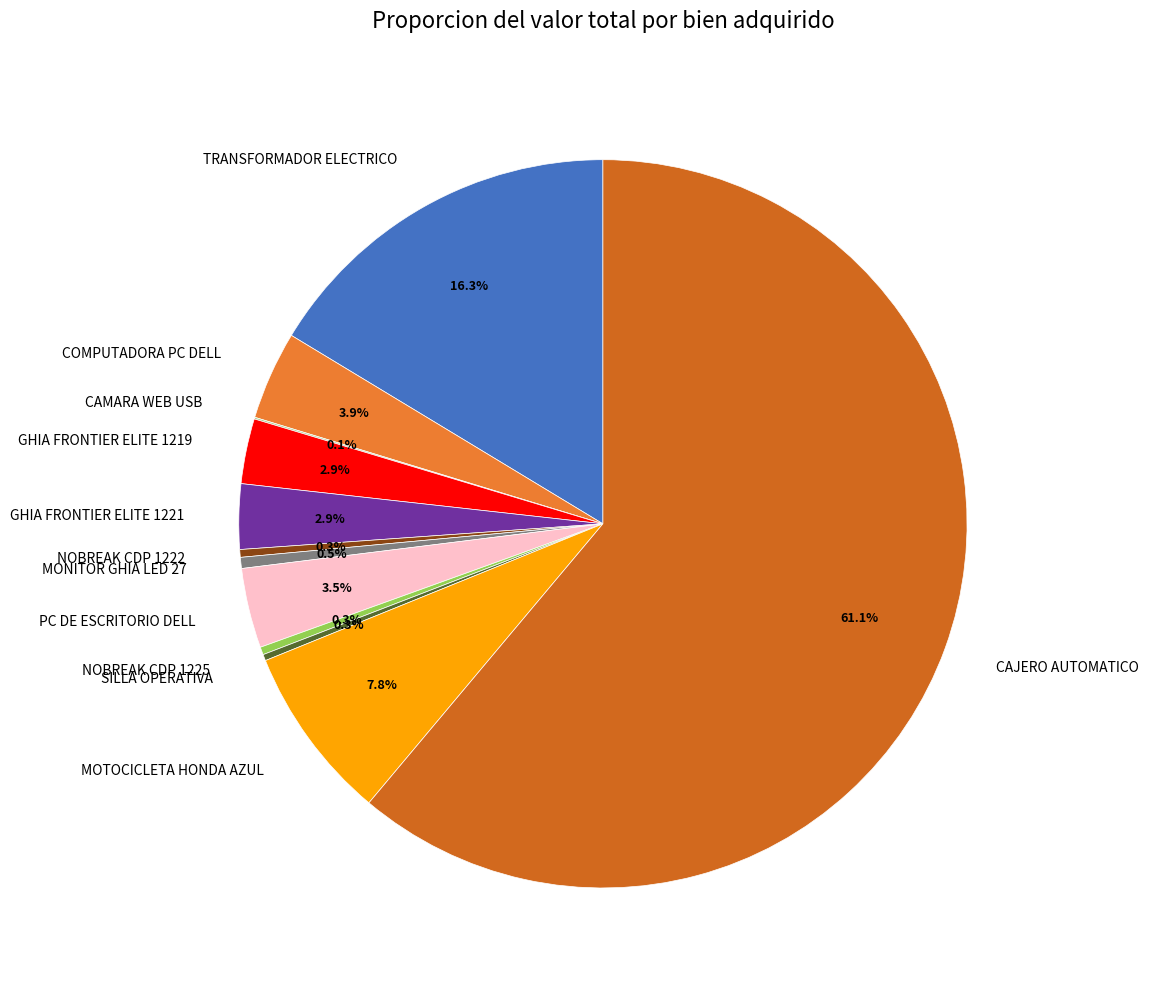

Is CAJERO AUTOMATICO the majority of the pie?

Yes